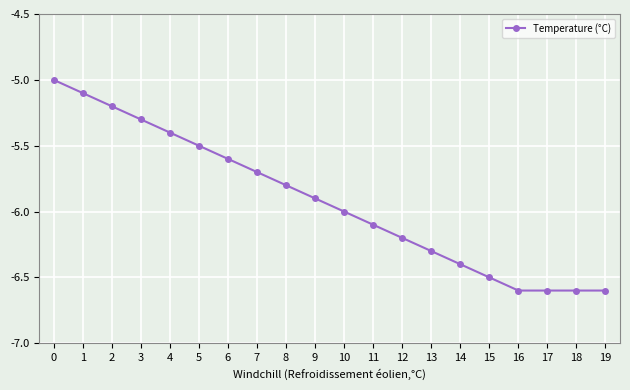

The chart shows a value of -5.5 at 5. True or false?

True